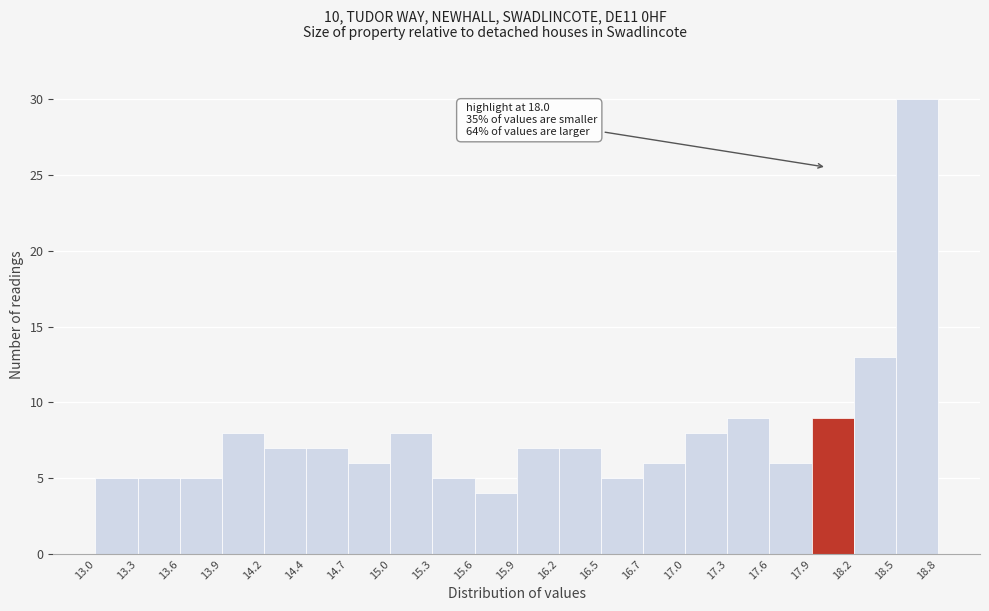

Which range on the x-axis has the tallest bar?

18.5 to 18.8